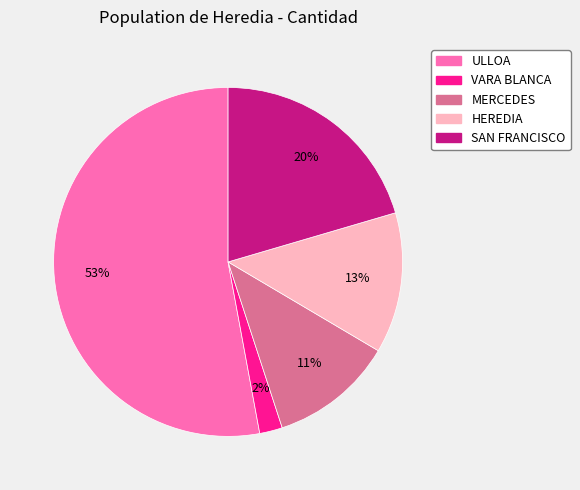

True or false: HEREDIA accounts for 13% of the total.

True